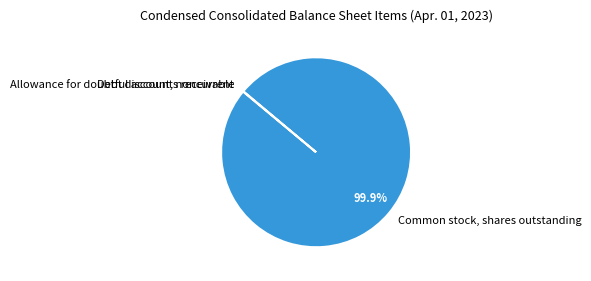

Which slice represents more than half of the pie?

Common stock, shares outstanding